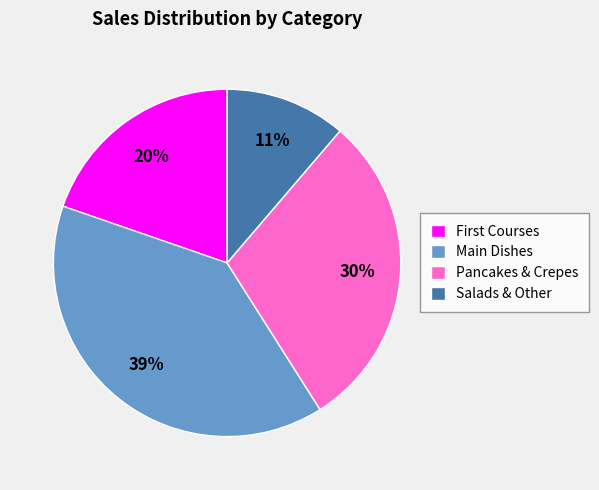

Between Salads & Other and Pancakes & Crepes, which is larger?

Pancakes & Crepes